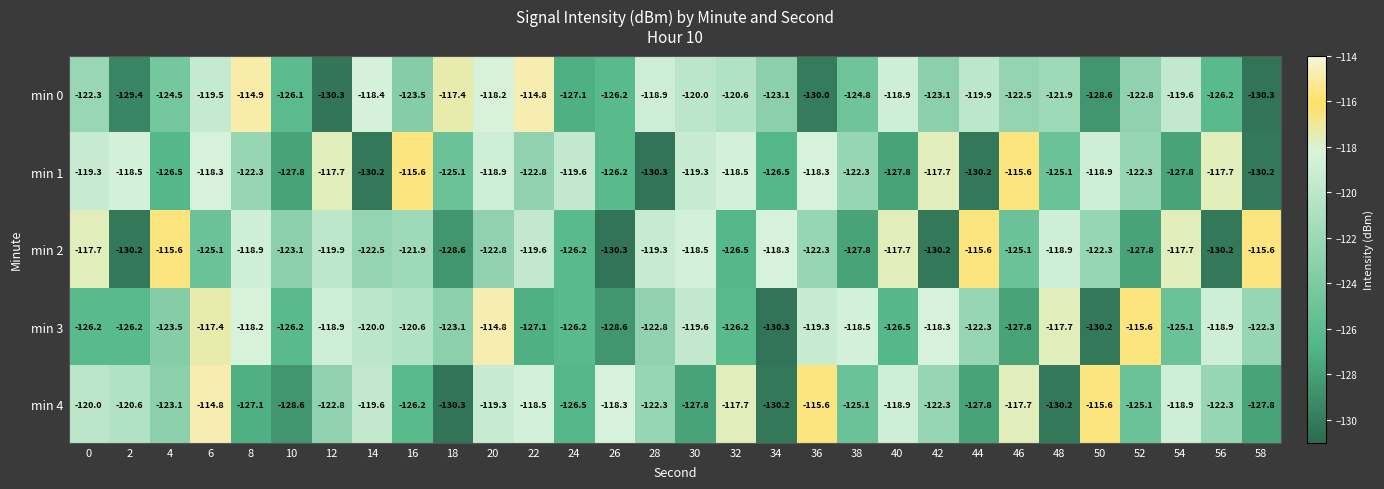

The min 3 series shows -158.3 at 12. True or false?

False